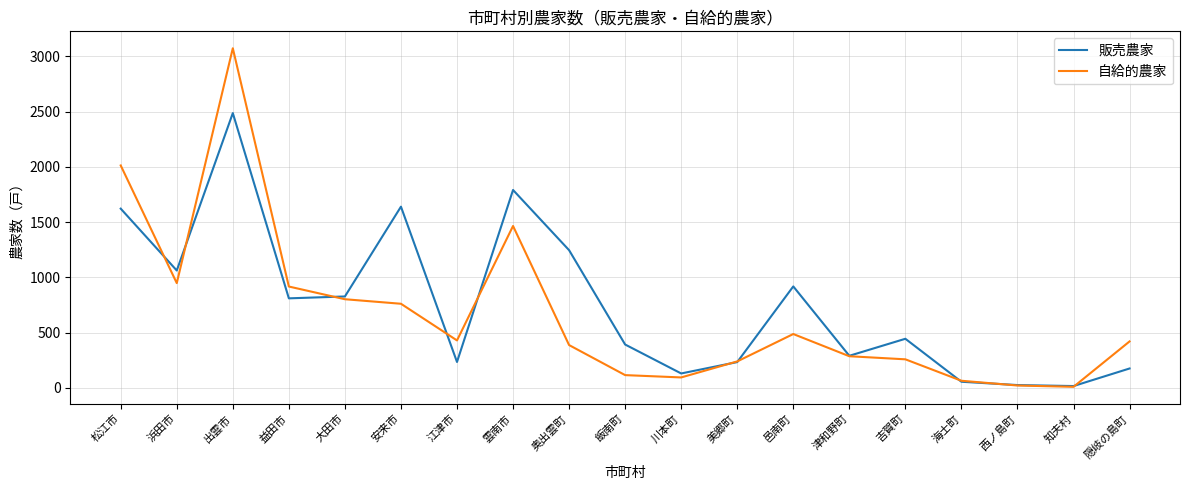

Between 飯南町 and 邑南町, which series saw the biggest shift?

販売農家